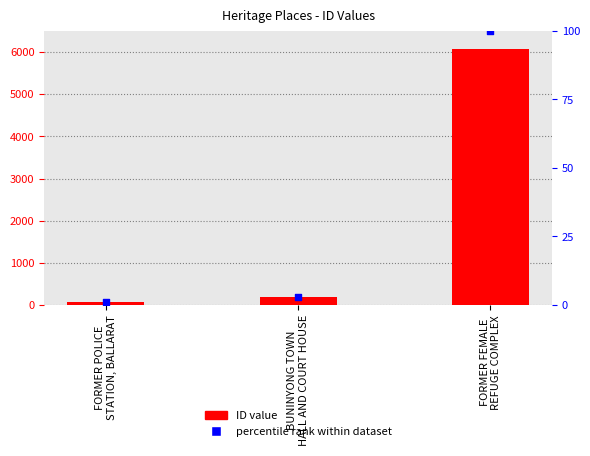

Which series contains the lowest Y value?

percentile rank